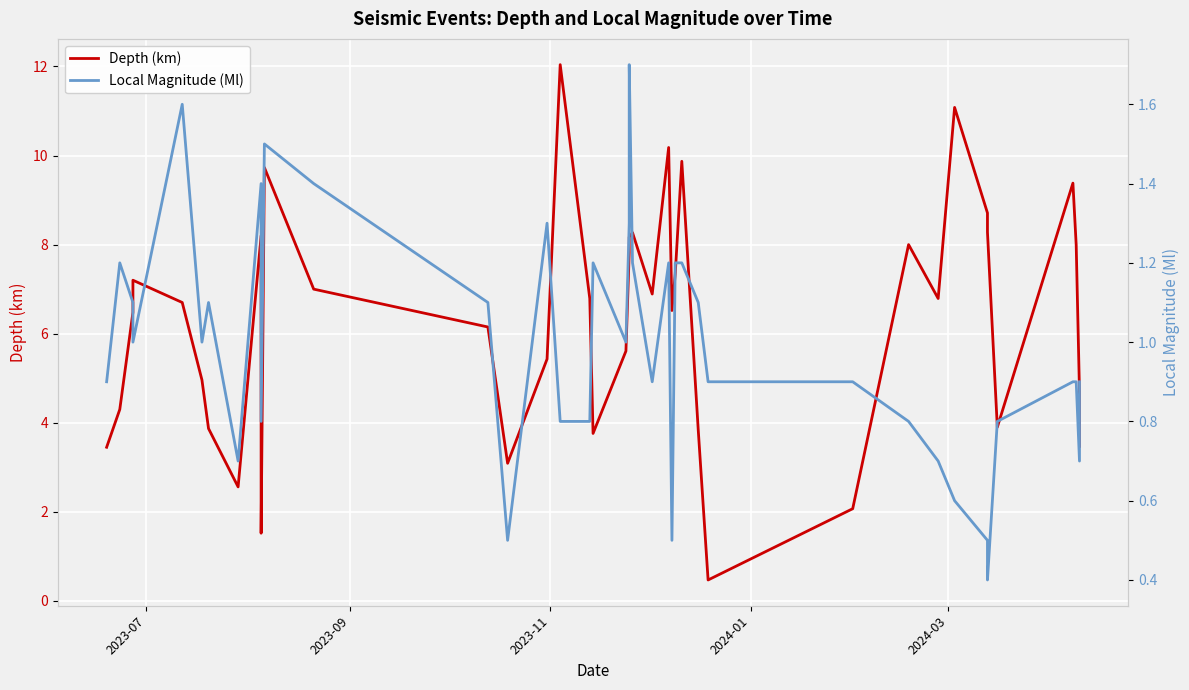

Reading left to right, transcribe all the data shown in this chart.

Depth (km): 3.5	4.3	6.5	7.2	6.7	5.0	3.9	2.6	8.2	1.5	9.7	7.0	6.2	3.1	5.4	12.0	6.8	3.8	5.6	7.8	8.2	8.3	6.9	10.2	6.5	7.3	9.9	3.8	0.5	2.1	8.0	6.8	11.1	8.7	8.3	3.9	9.4	8.0	4.7	3.5
Local Magnitude (Ml): 0.9	1.2	1.1	1.0	1.6	1.0	1.1	0.7	1.4	0.8	1.5	1.4	1.1	0.5	1.3	0.8	0.8	1.2	1.0	1.3	1.7	1.2	0.9	1.2	0.5	1.2	1.2	1.1	0.9	0.9	0.8	0.7	0.6	0.5	0.4	0.8	0.9	0.9	0.7	0.9